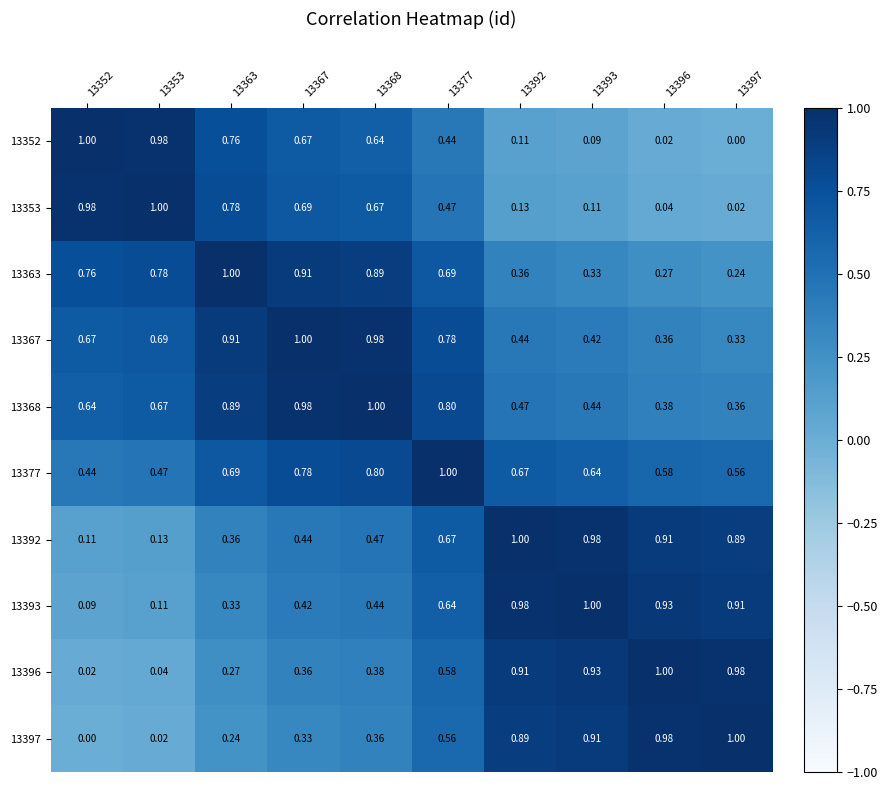

Is the value of 13368 at 13352 greater than the value of 13396 at 13363?

Yes